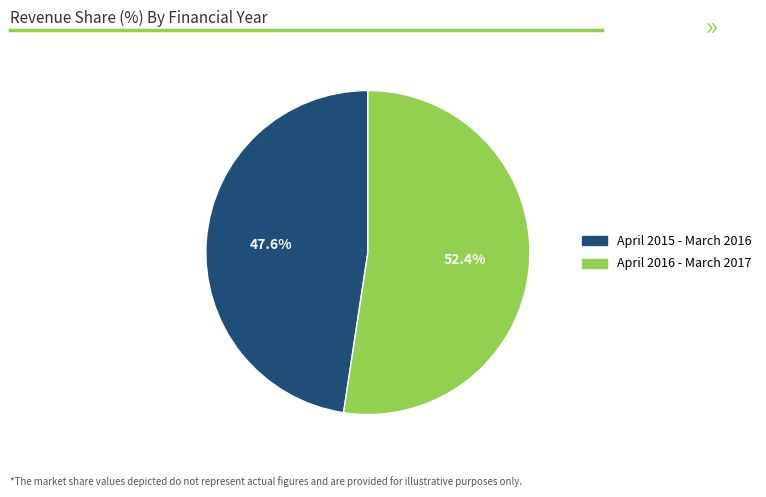

How many slices are in this pie chart?

2